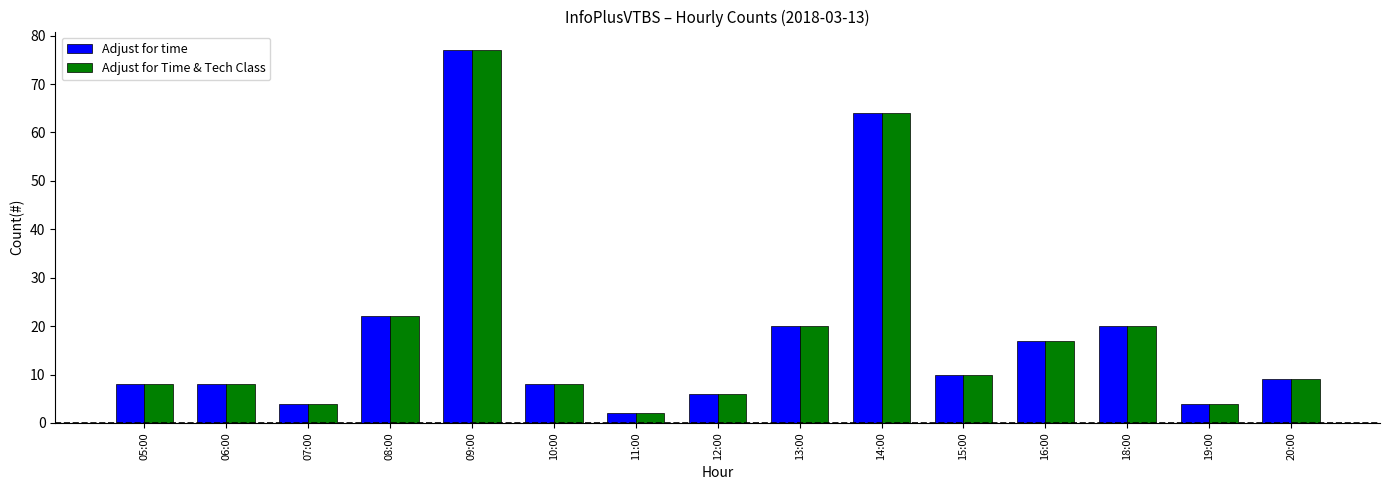

At which category does the chart reach its minimum across all series?

11:00